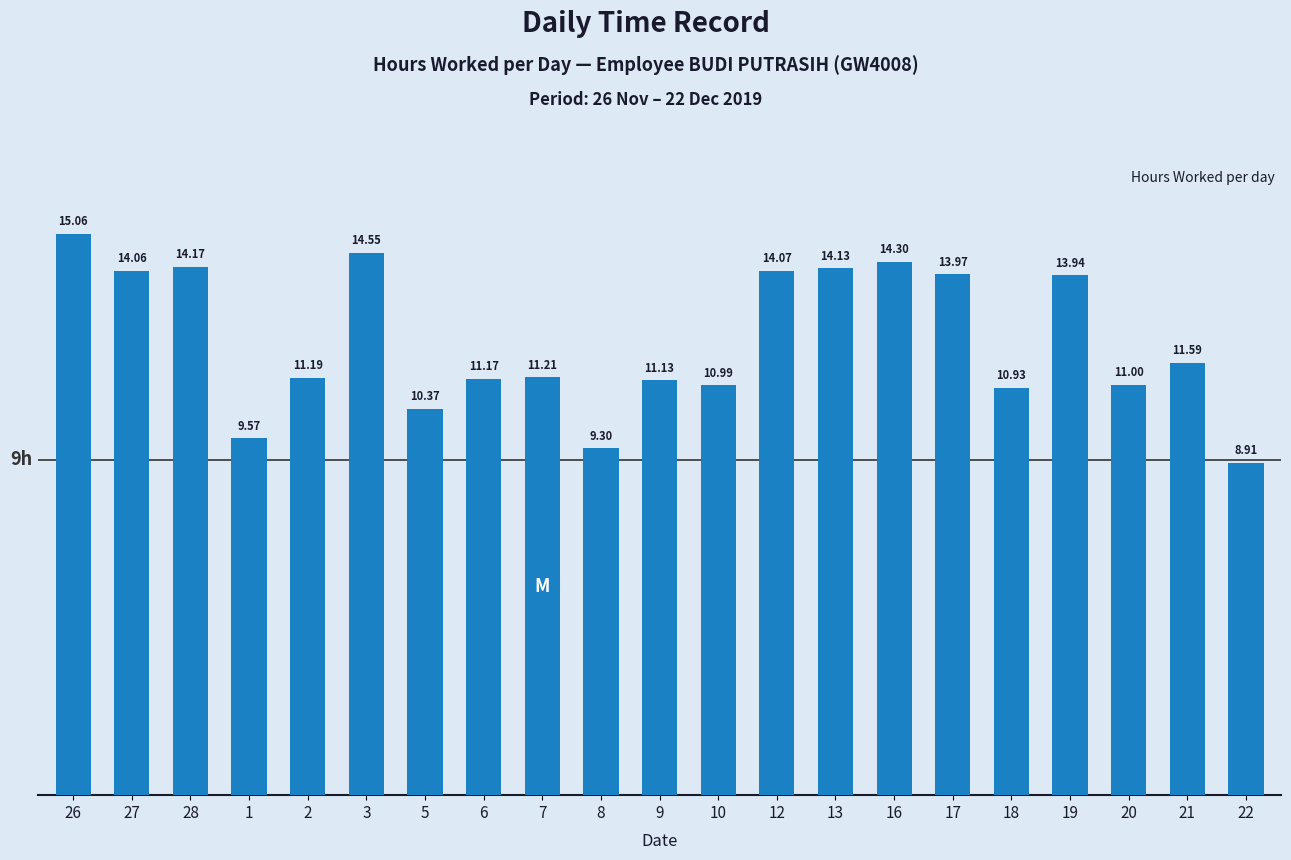

Reading right to left, transcribe all the data shown in this chart.

22=8.9	21=11.6	20=11.0	19=13.9	18=10.9	17=14.0	16=14.3	13=14.1	12=14.1	10=11.0	9=11.1	8=9.3	7=11.2	6=11.2	5=10.4	3=14.6	2=11.2	1=9.6	28=14.2	27=14.1	26=15.1